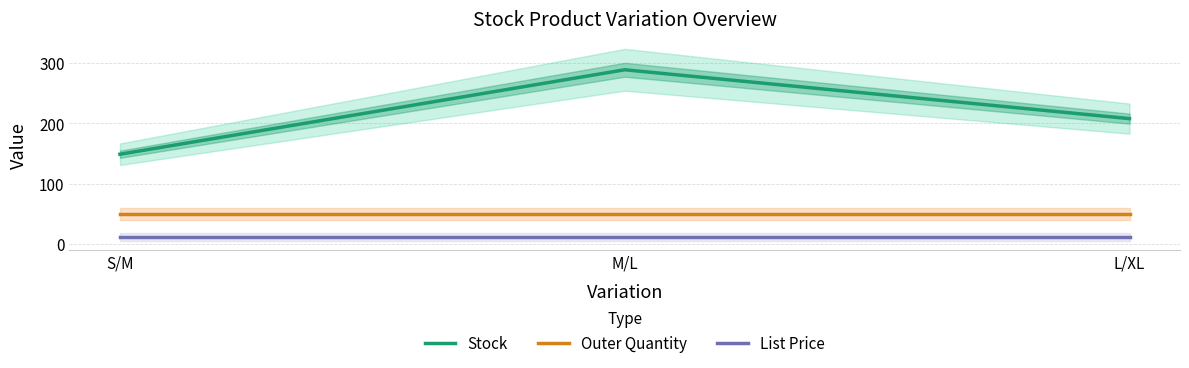

What is the difference between the highest and lowest values at L/XL?

196.1